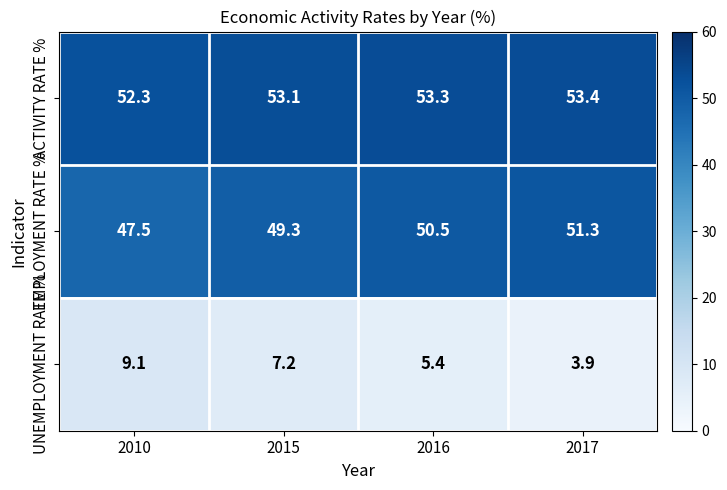

Where is EMPLOYMENT RATE % nearest to the value 49?

2015